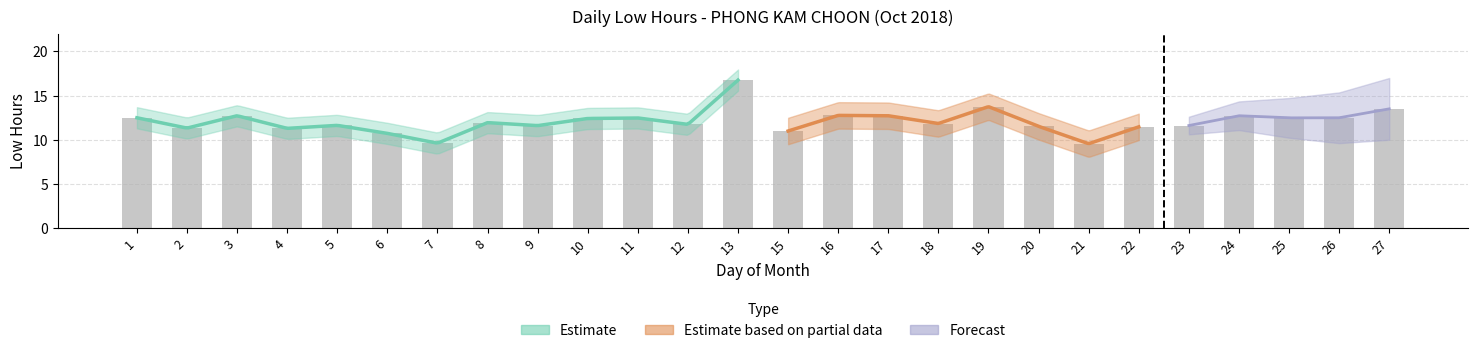

What is the average value?

12.1